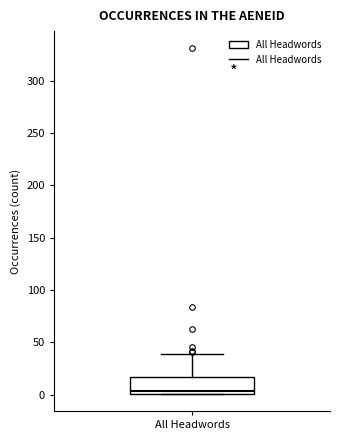

Where is the upper edge of the box for All Headwords on the y-axis? The values are not printed on the chart, so give them approximately, as read against the axis.

15